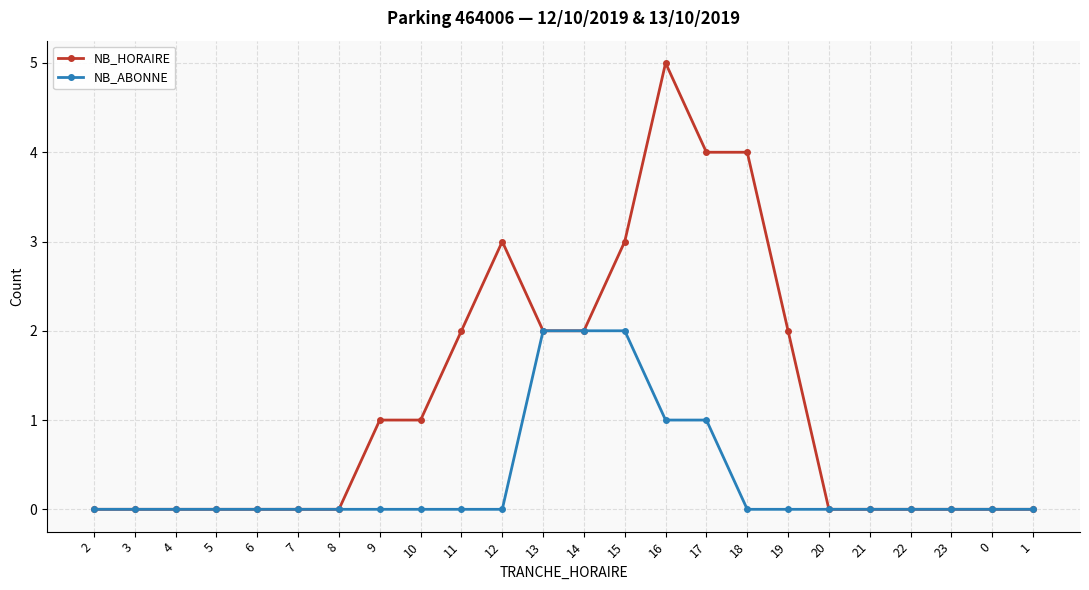

At which category does the chart reach its peak across all series?

16